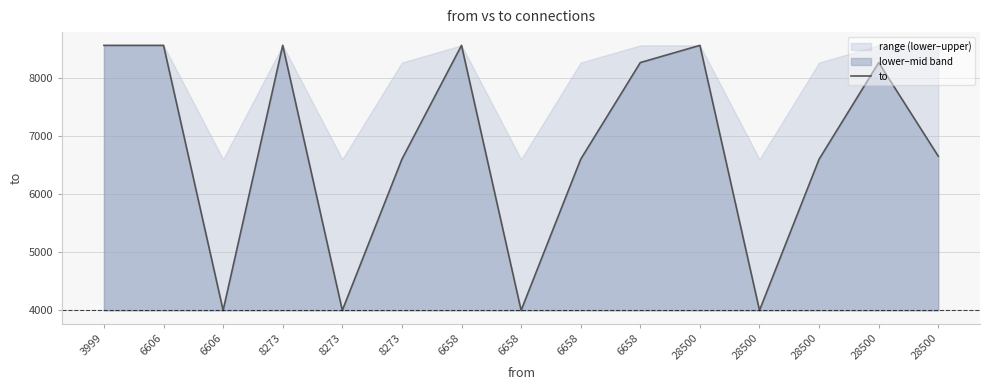

What is the greatest value displayed?

8570